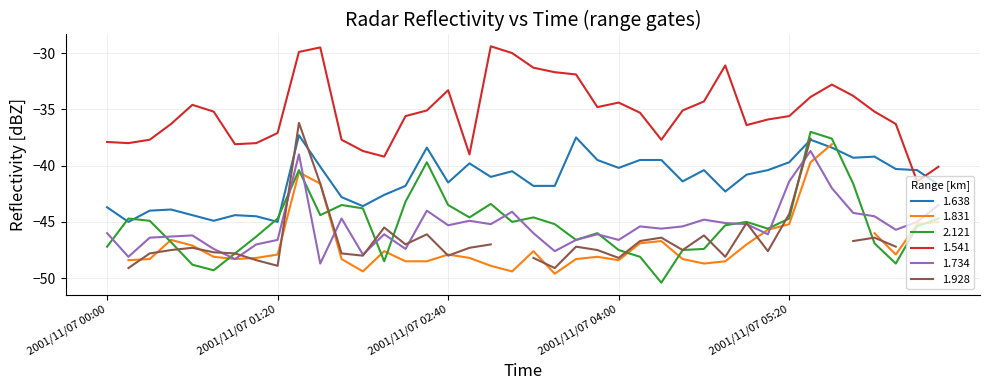

Which series changed the most between 2001/11/07 00:10 and 2001/11/07 02:30?

1.638